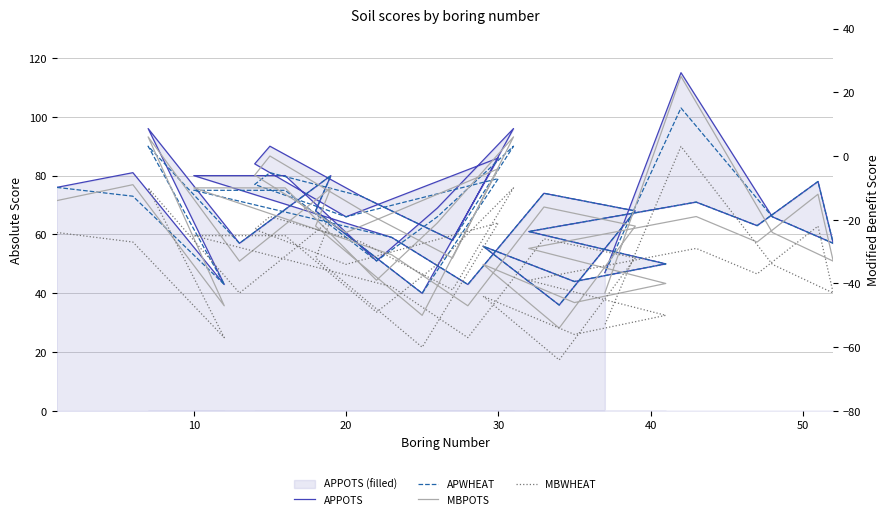

Rank the series by their maximum value, from highest to lowest.

APPOTS, APWHEAT, MBPOTS, MBWHEAT